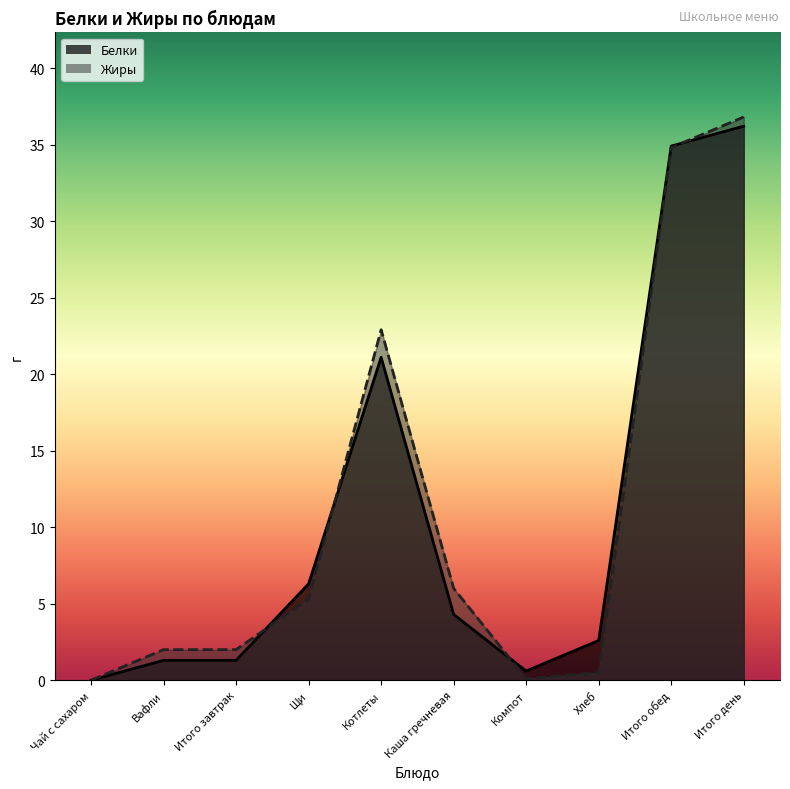

What is the difference between the second highest and minimum values in the Жиры series?

34.8